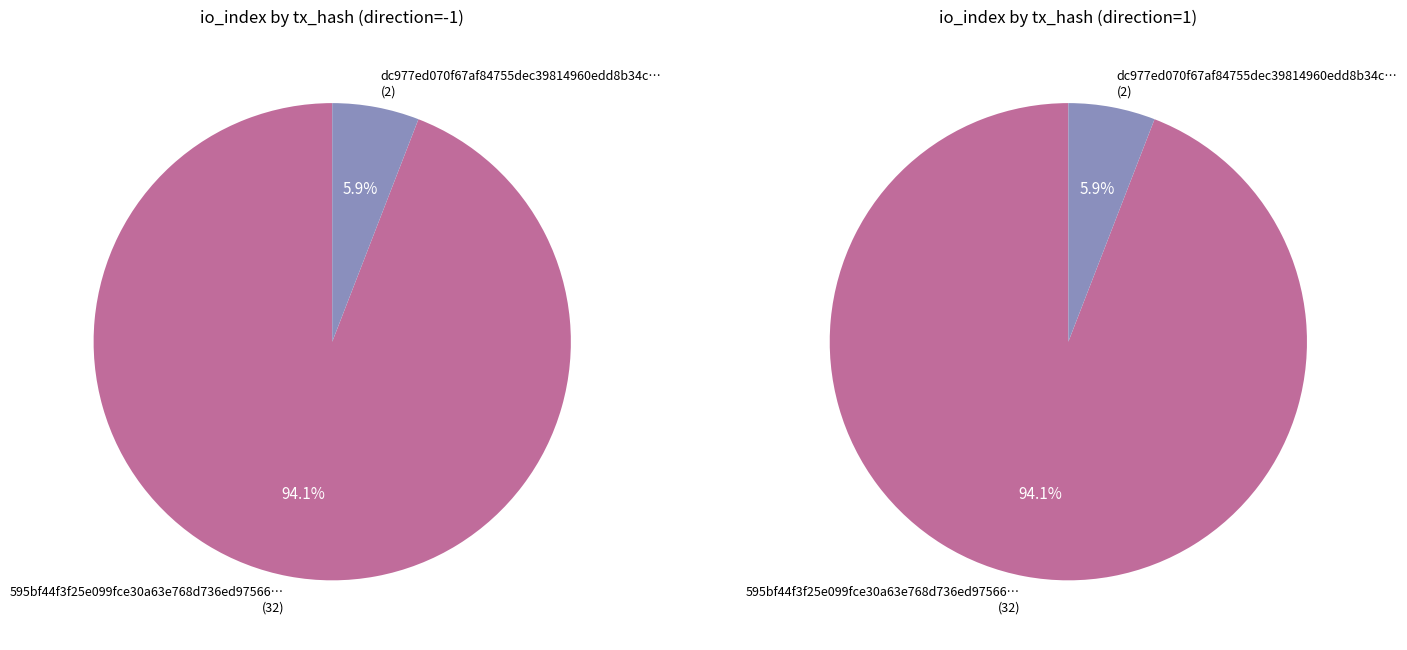

Is it true that 0 is 99% of the pie?

False